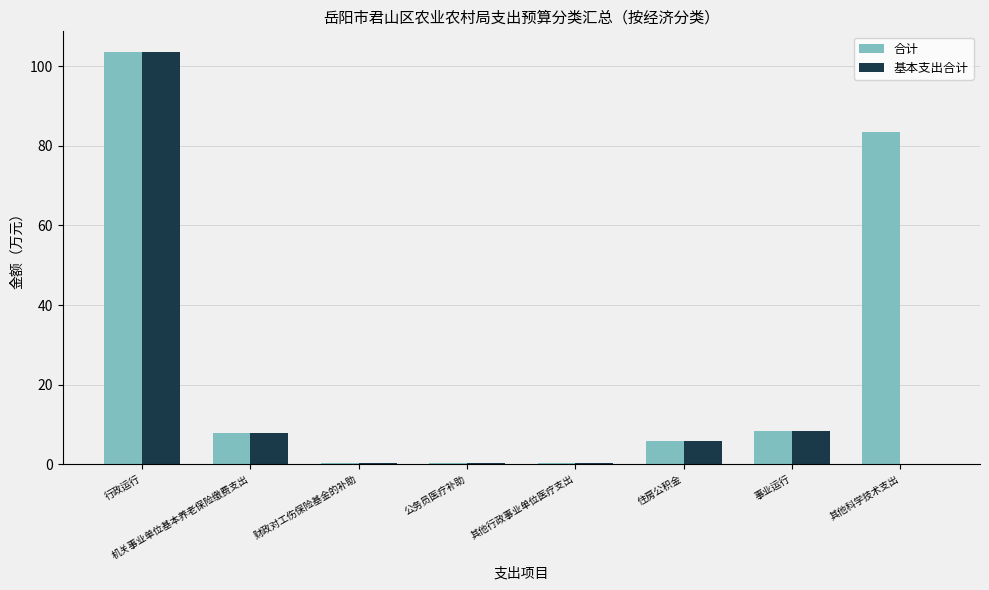

What is the sum of all 基本支出合计 values?

126.5